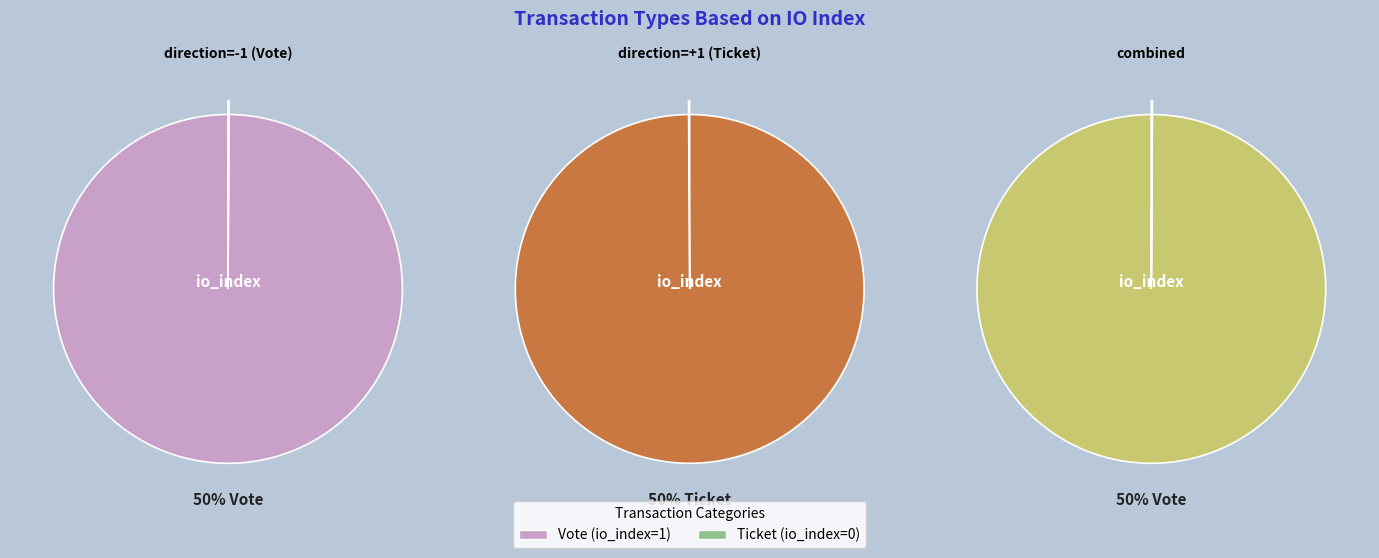

Combined, do Ticket (io_index=0) and Vote (io_index=1) account for over 50%?

Yes